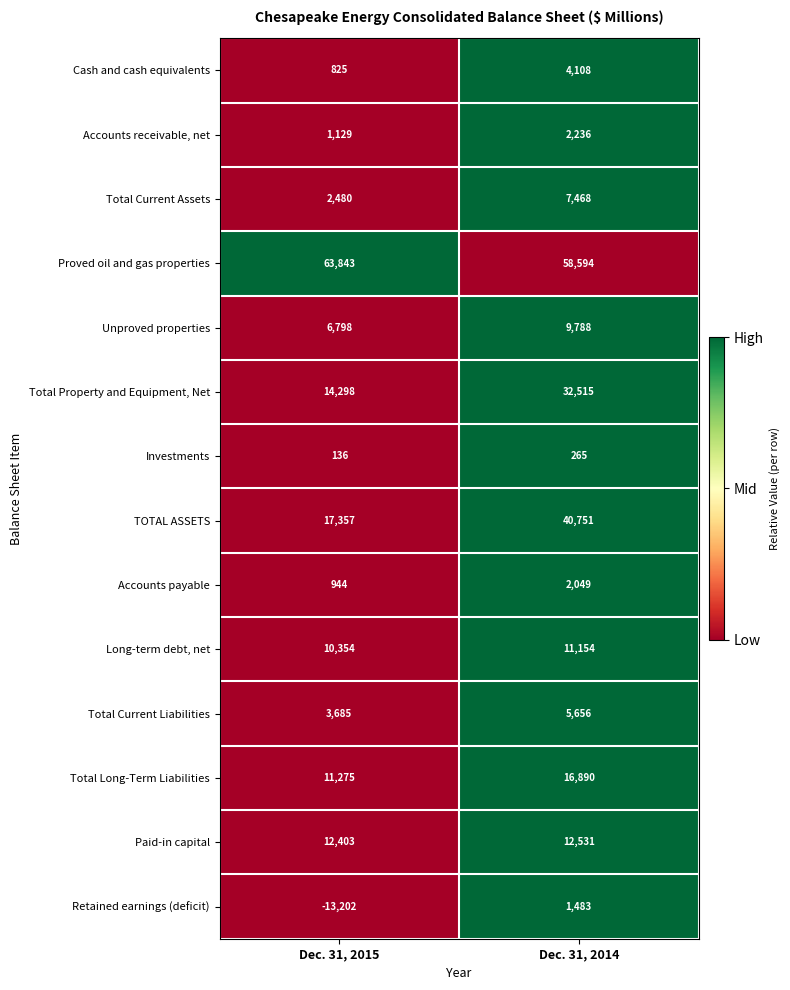

Which series has the widest spread of values?

TOTAL ASSETS